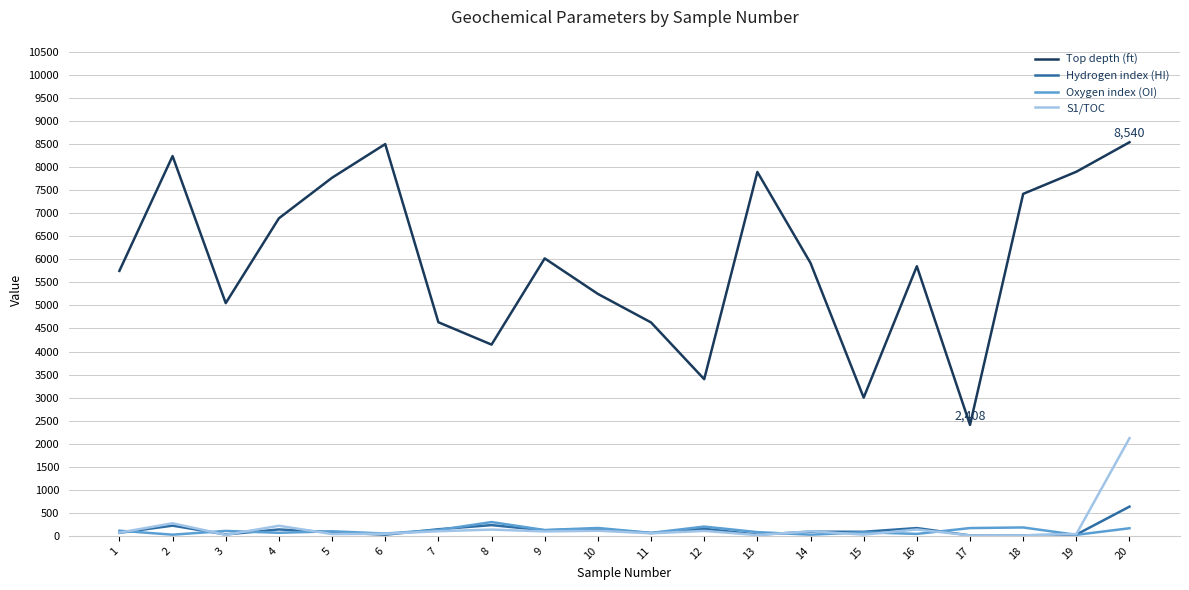

At which category is the sum across all series the highest?

20